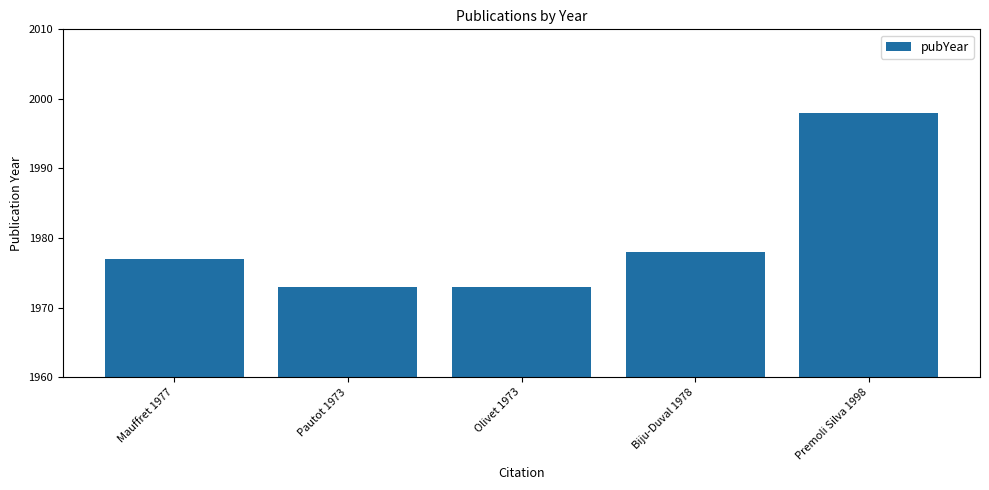

What position from the right is Olivet 1973?

3